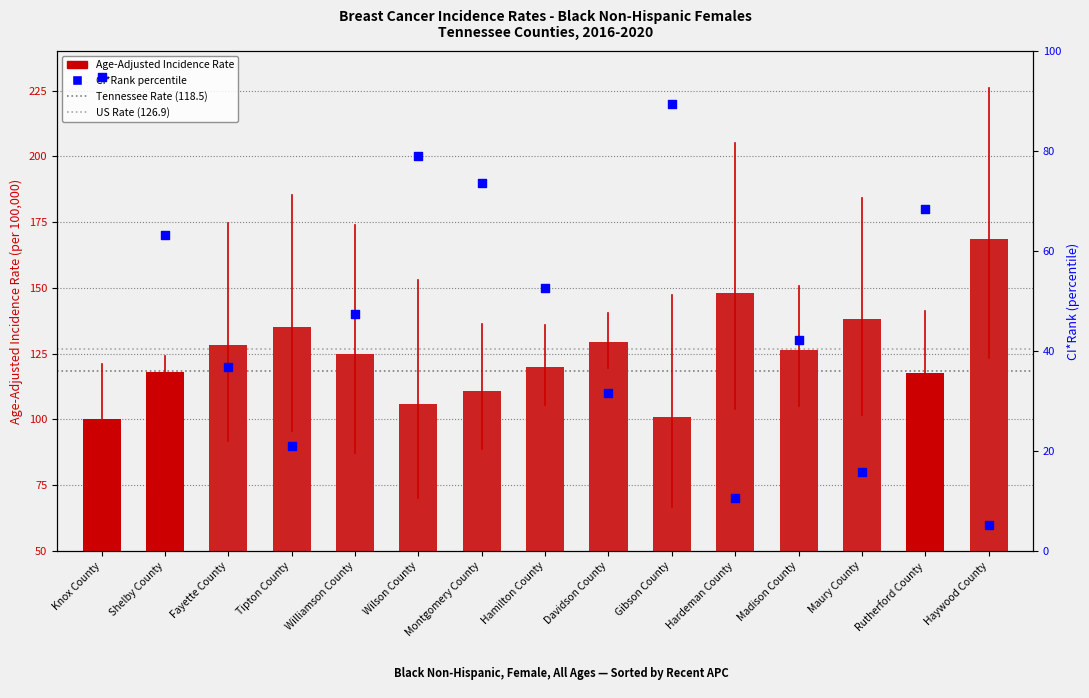

At which category is the sum across all series the highest?

Knox County